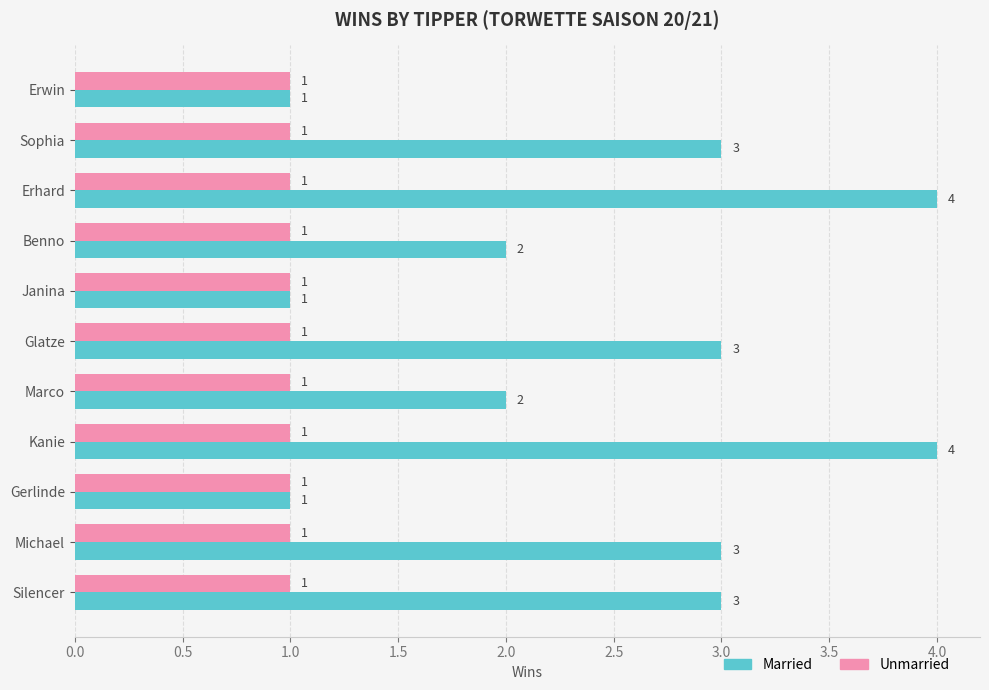

Which series has the widest spread of values?

Married